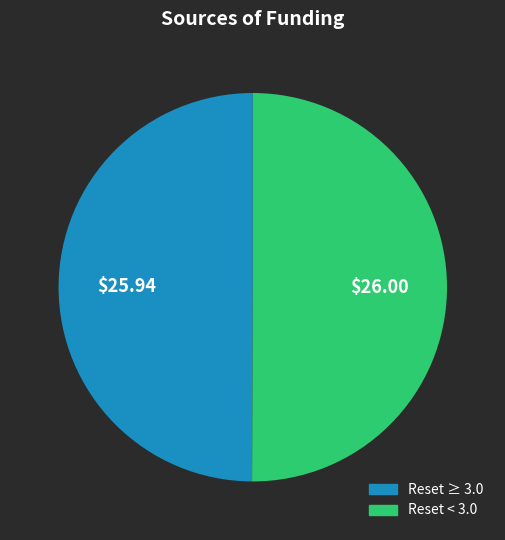

Combined, do Reset ≥ 3.0 and Reset < 3.0 account for over 50%?

Yes